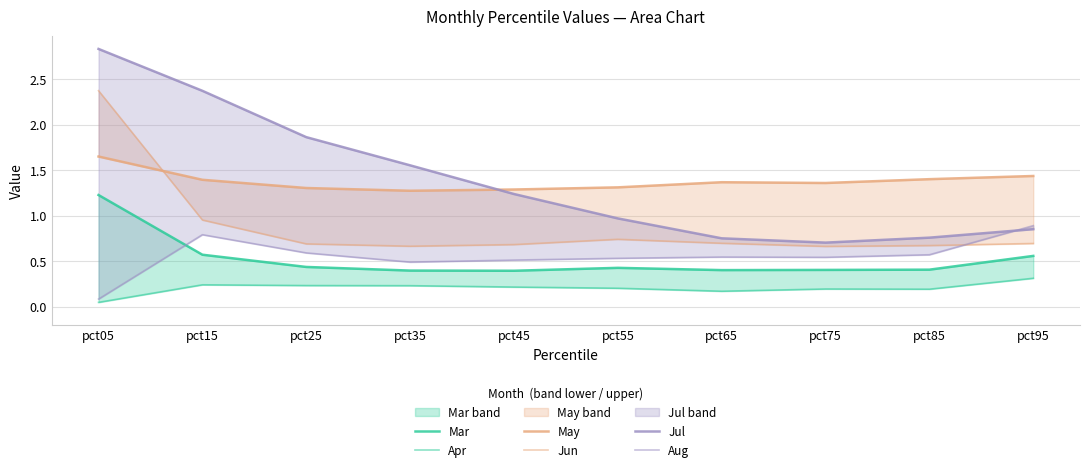

At which label is May closest to 1?

pct35